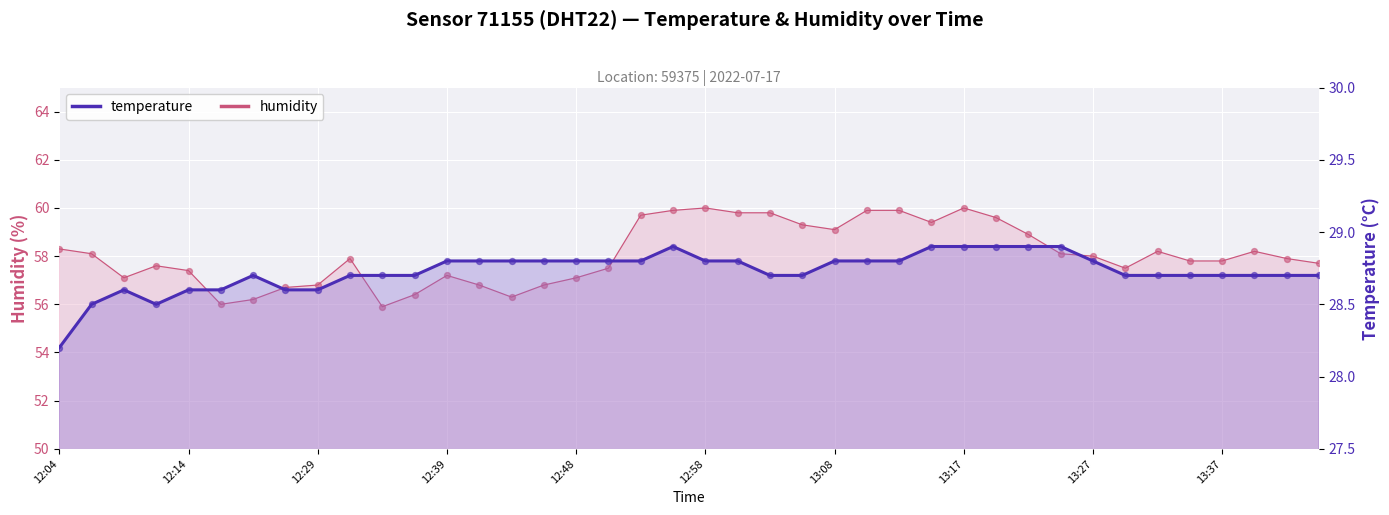

What are all the series names shown in the legend?

temperature, humidity